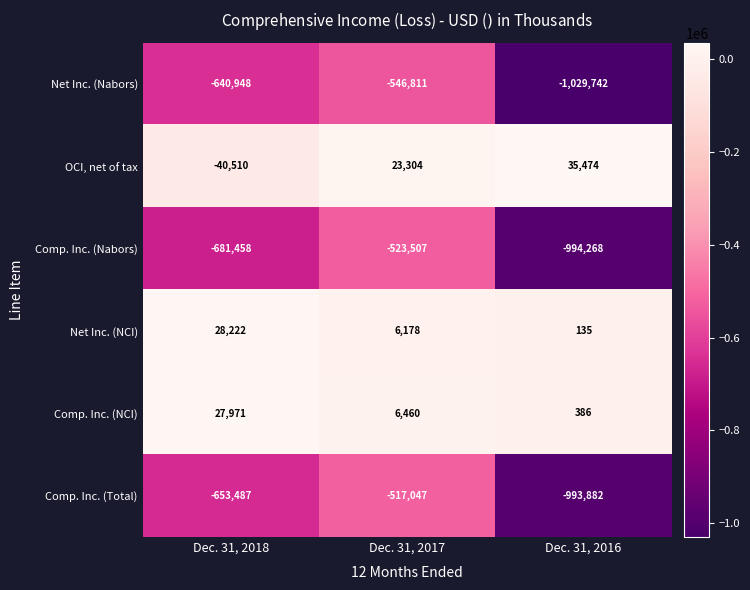

Which label corresponds to the largest value in the chart?

Dec. 31, 2016